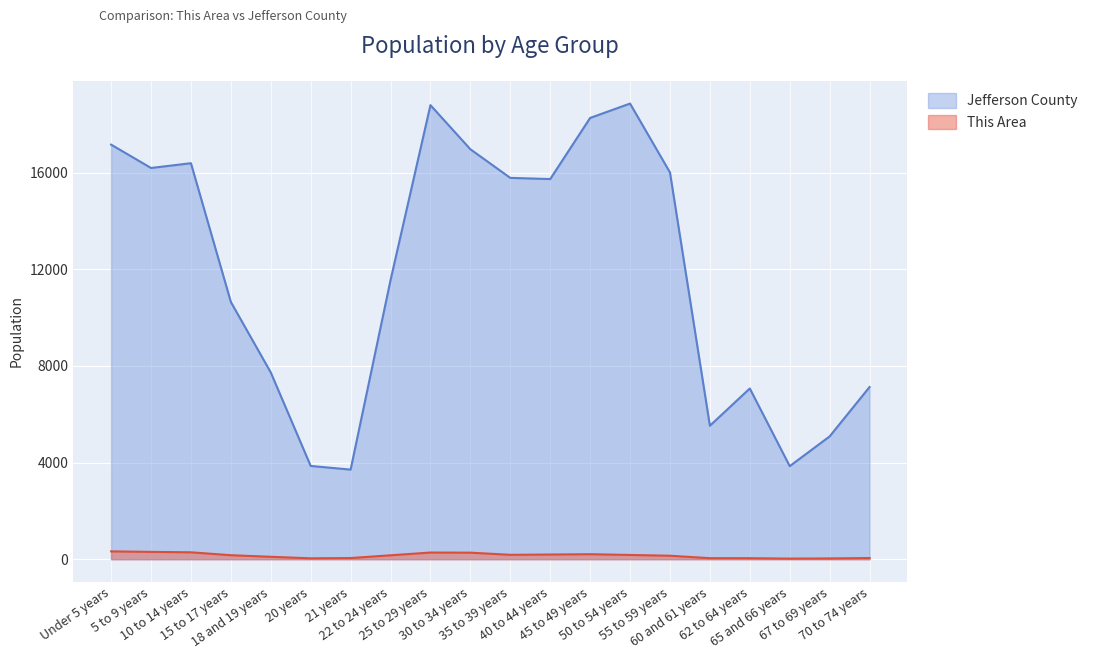

Reading left to right, list all the values displayed in this chart.

This Area: 326	304	287	167	101	38	49	163	277	272	183	195	208	177	145	44	43	26	33	50
Jefferson County: 17162	16195	16392	10649	7731	3861	3710	11552	18796	16970	15785	15736	18266	18861	16011	5526	7068	3853	5084	7129